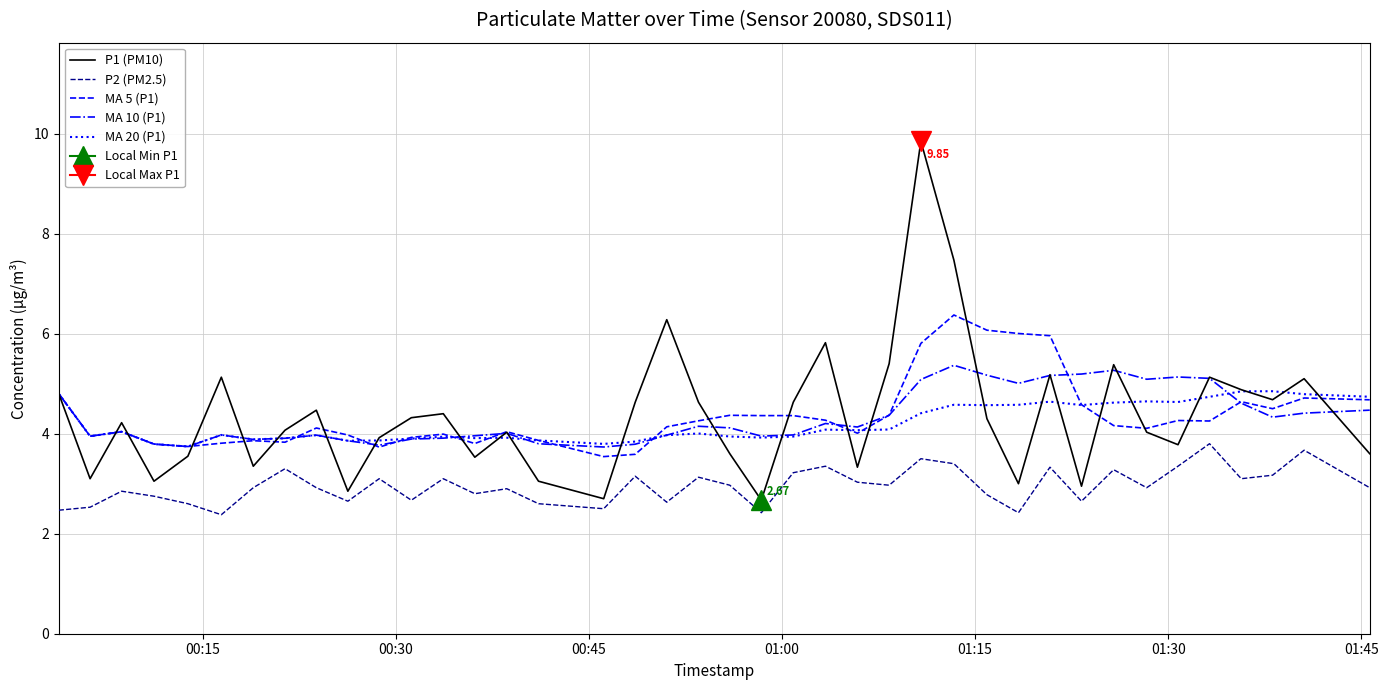

True or false: MA 10 (P1) and P1 (PM10) intersect in this chart.

True